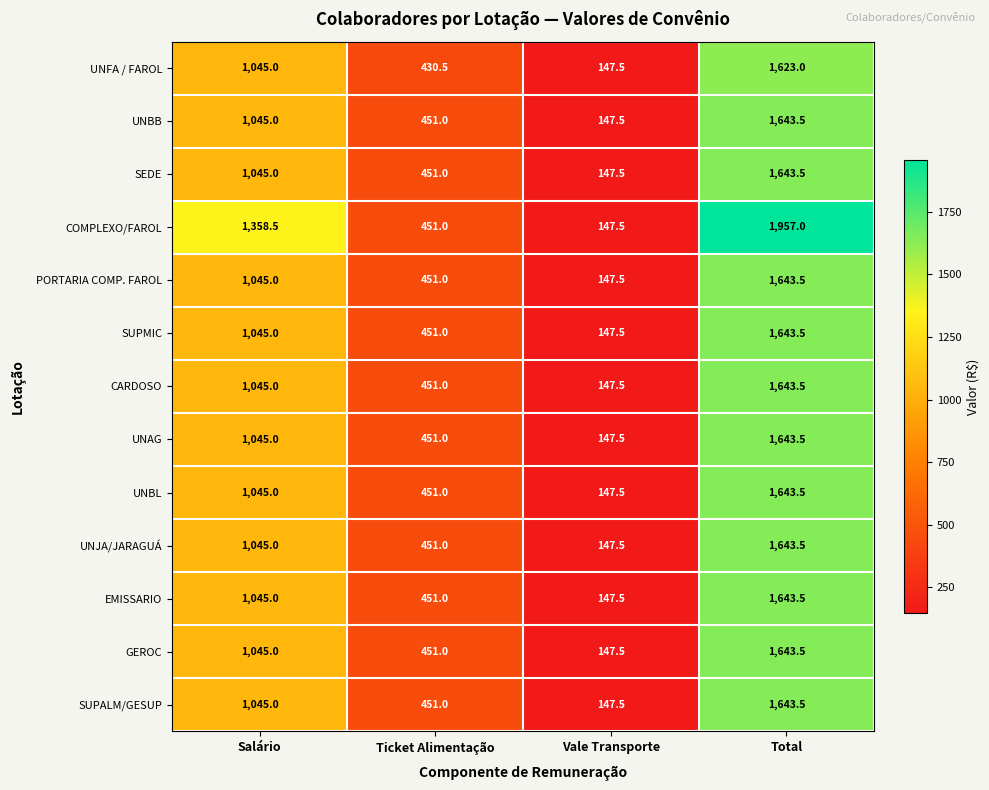

True or false: SUPALM/GESUP has a value of 147.5 at Vale Transporte.

True